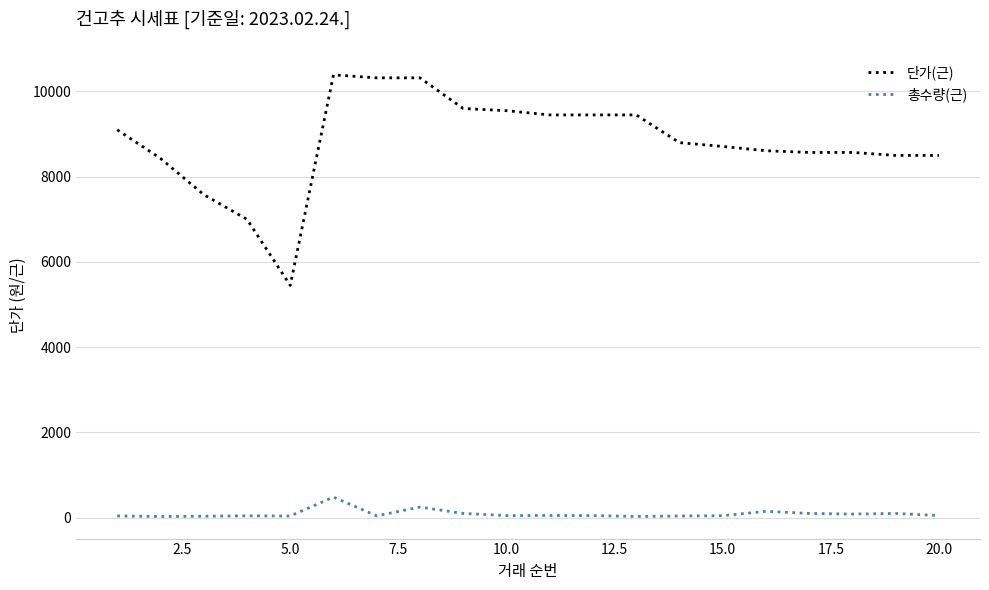

List the series in order of their peak value, highest first.

단가(근), 총수량(근)